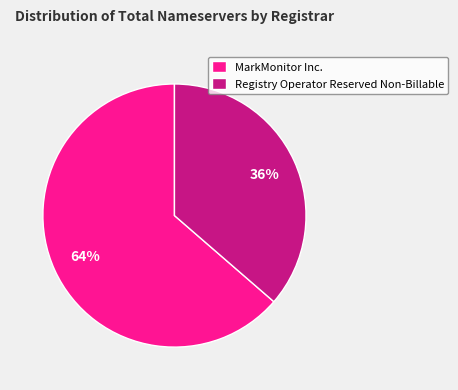

Which category accounts for the majority?

MarkMonitor Inc.